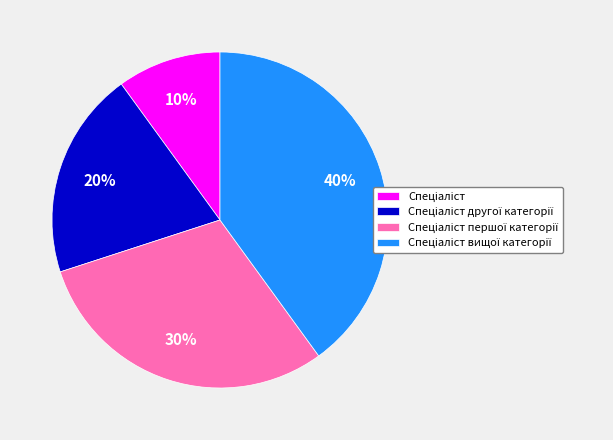

To the nearest percent, what is the difference between the largest and smallest slice percentages?

30%